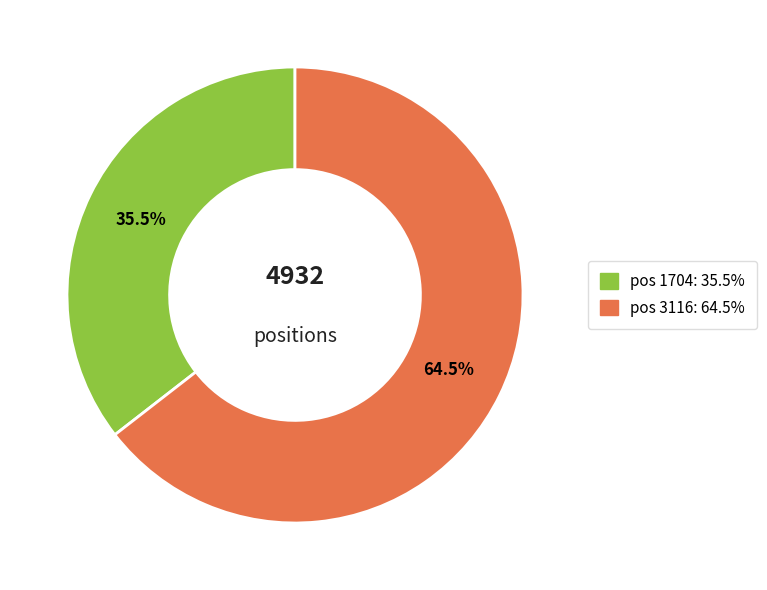

Is there a majority slice in this chart?

Yes